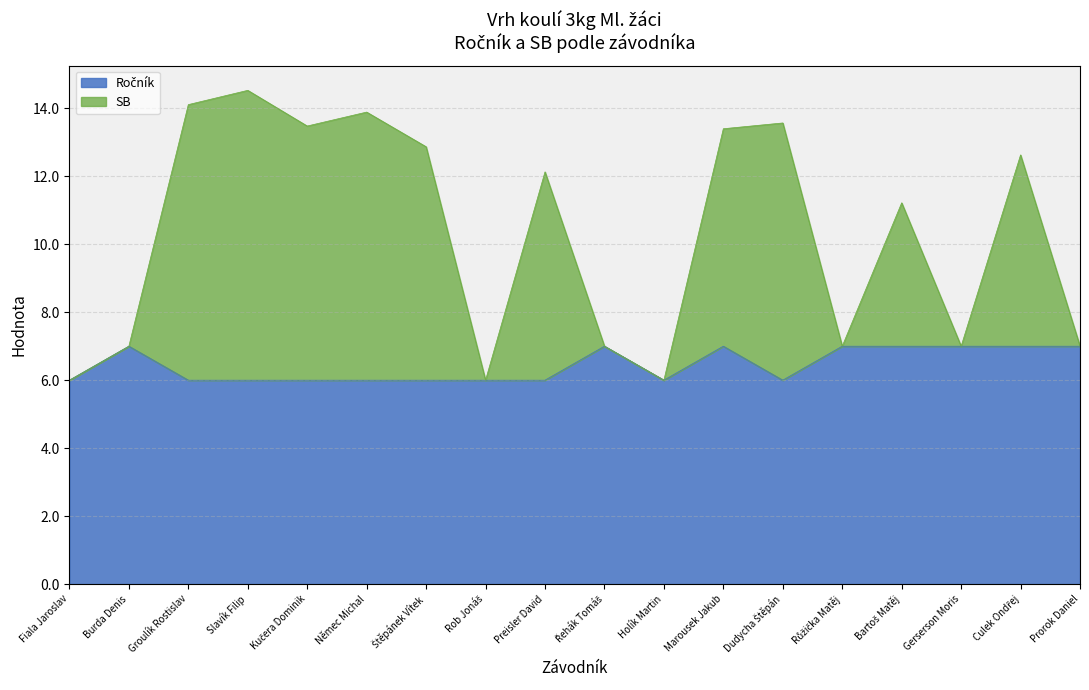

What is the difference between the maximum and minimum values in the SB series?

8.5